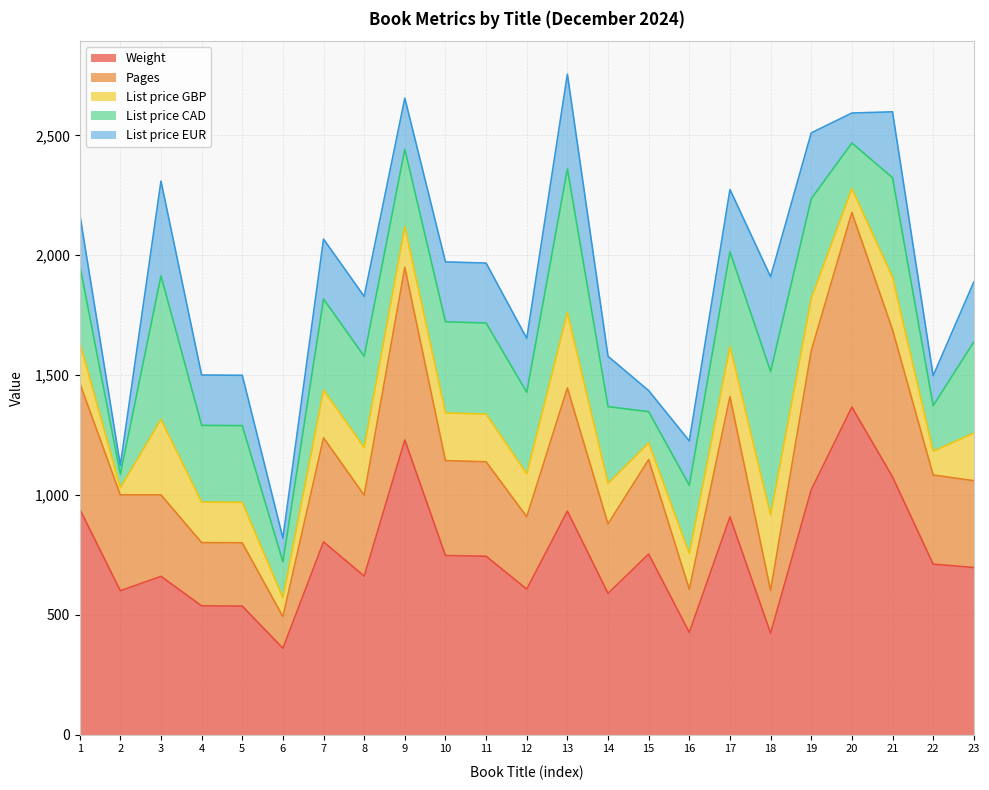

How many data points in Pages are above 394?

10